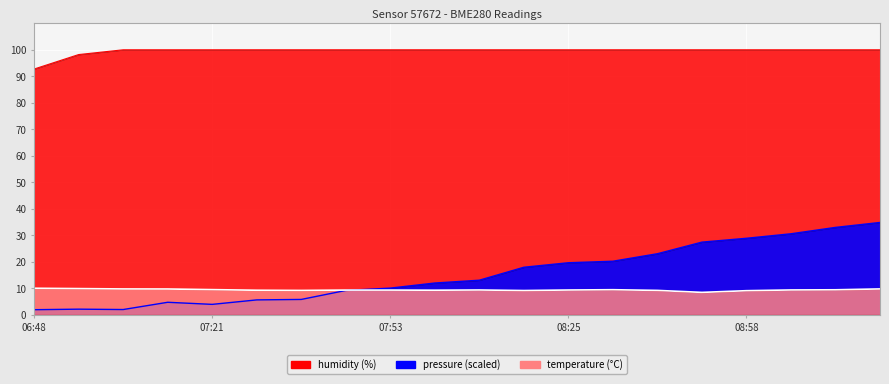

True or false: humidity and pressure intersect in this chart.

False